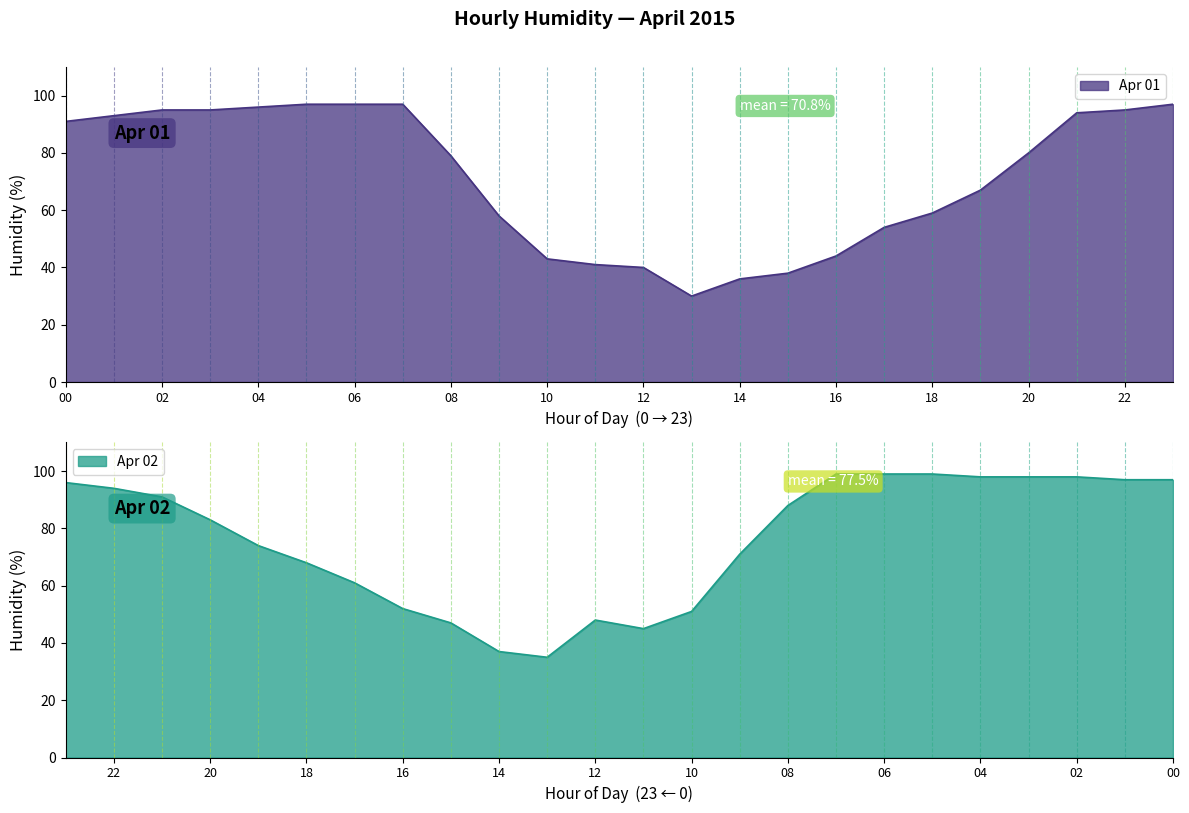

Is it true that Apr 01 equals 41 at 03?

False